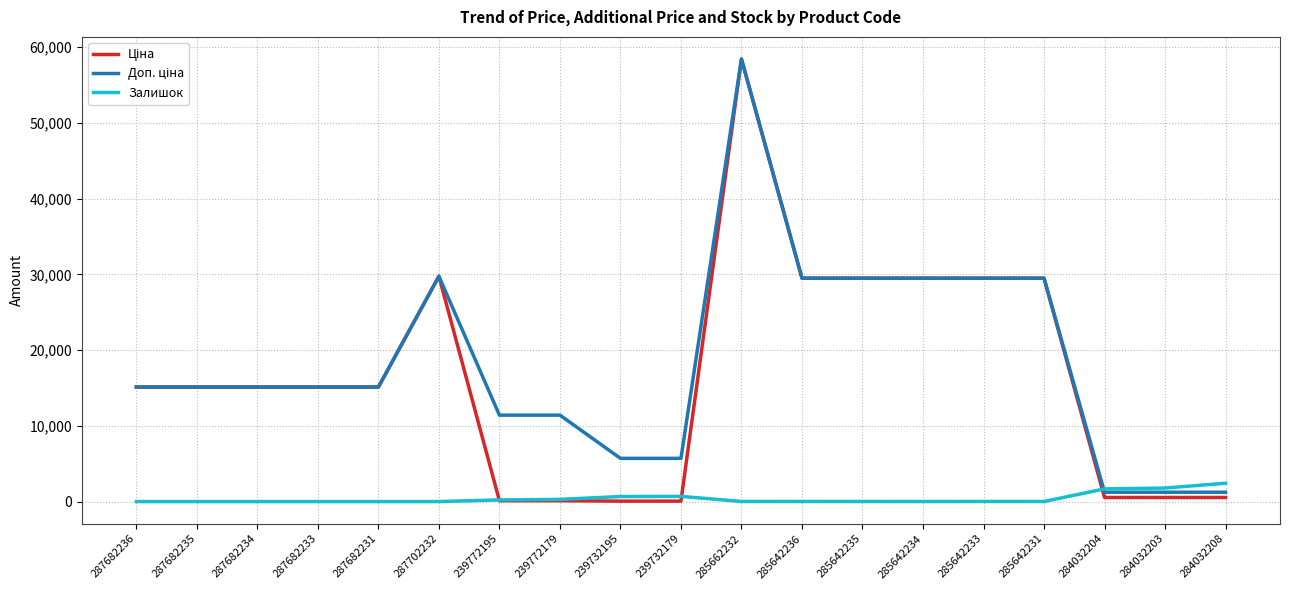

Which label corresponds to the largest value in the chart?

285662232